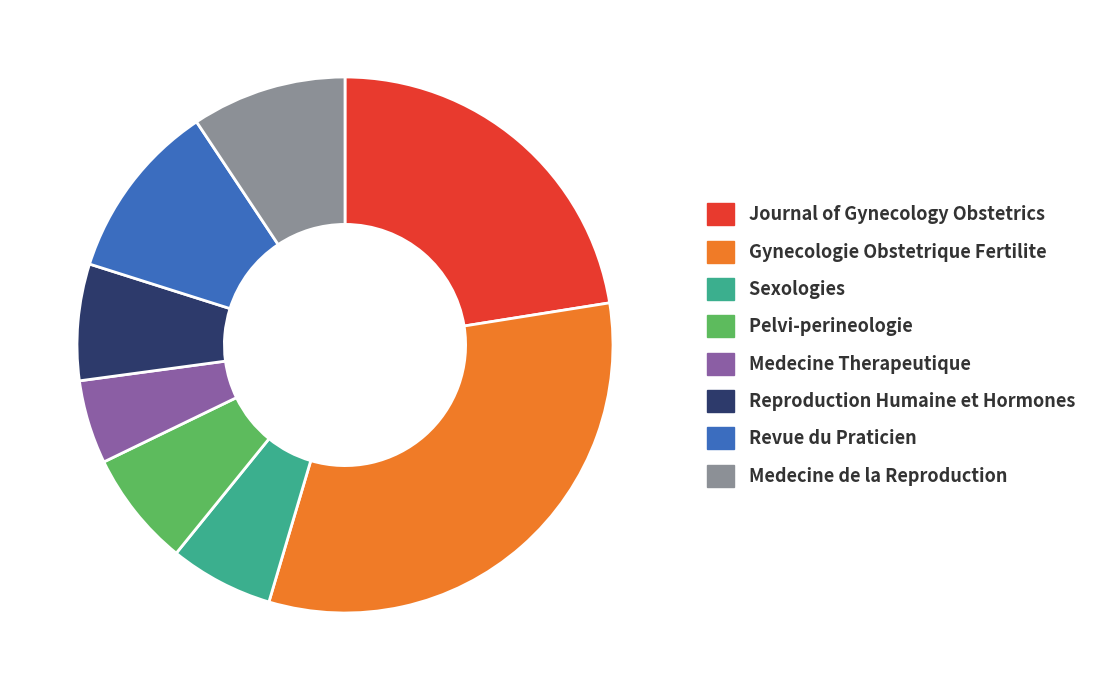

Combined, do Gynecologie Obstetrique Fertilite and Journal of Gynecology Obstetrics account for over 50%?

Yes